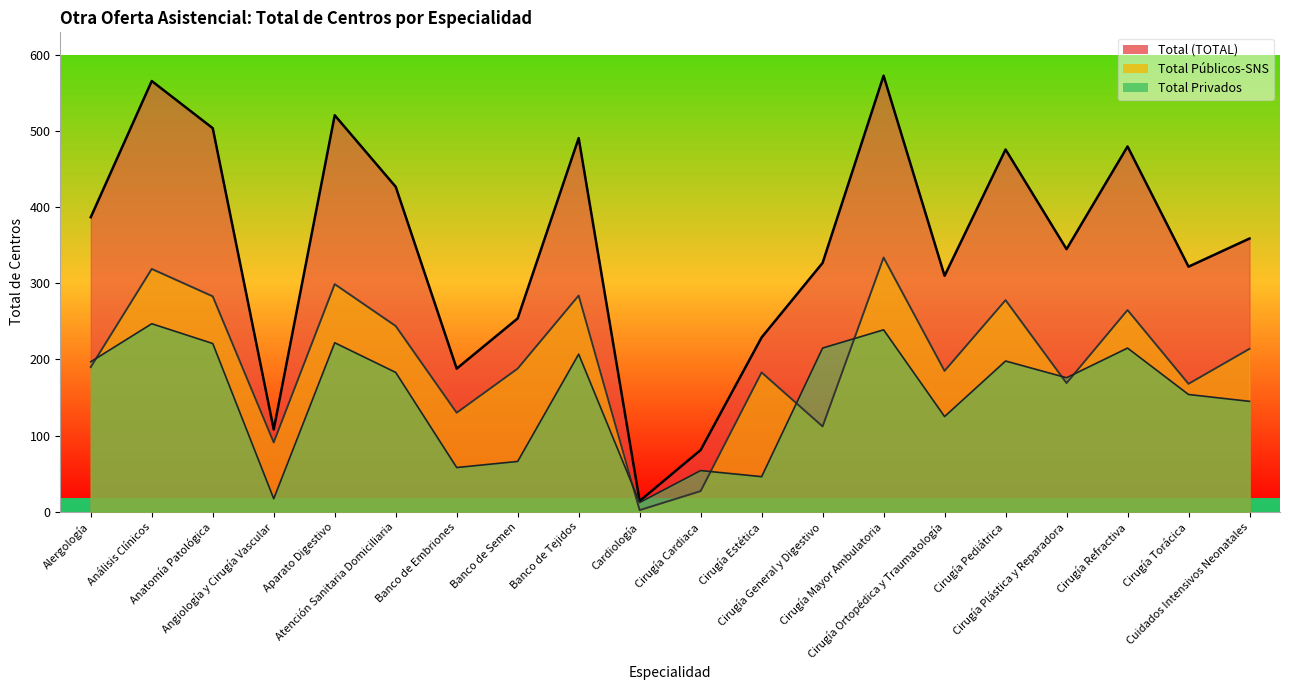

Which series has the largest range (max minus min)?

Total (TOTAL)